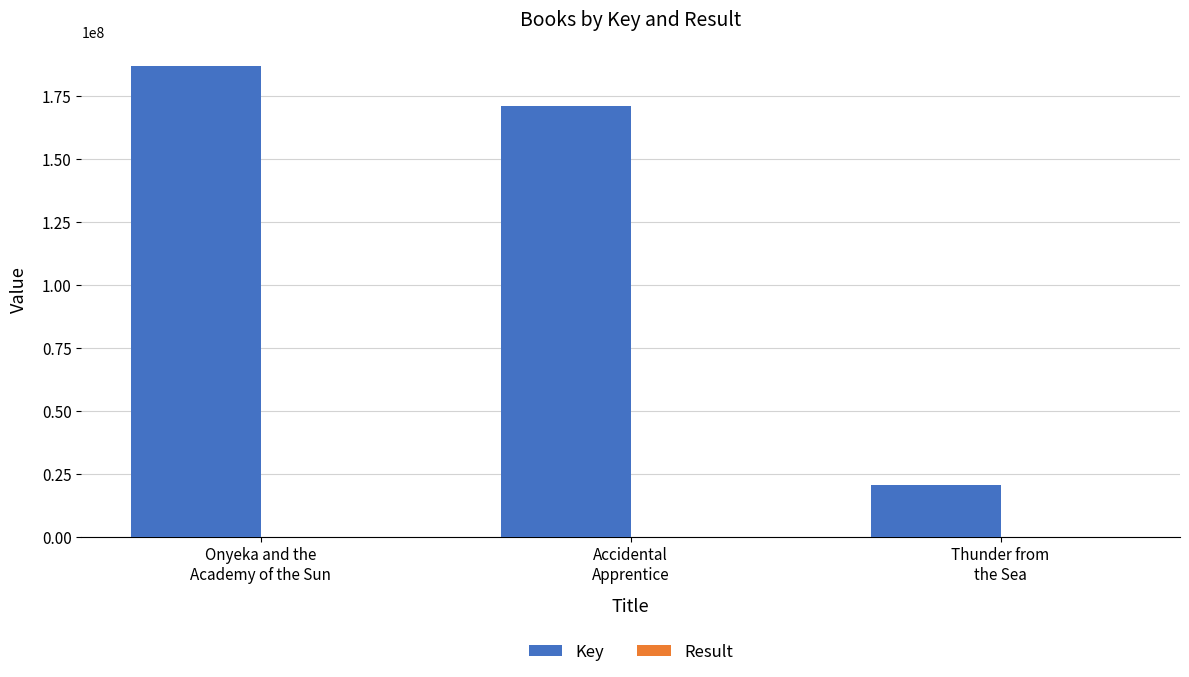

Which series has the largest total across all categories?

Key